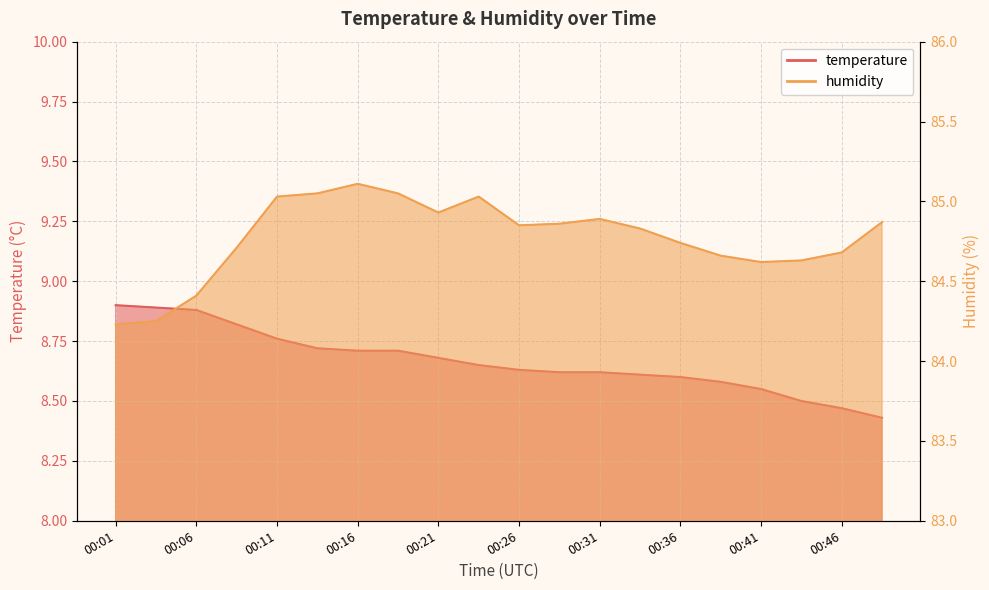

Reading left to right, list all the values displayed in this chart.

temperature: 00:01=8.9	00:04=8.9	00:06=8.9	00:09=8.8	00:11=8.8	00:14=8.7	00:16=8.7	00:19=8.7	00:21=8.7	00:24=8.7	00:26=8.6	00:29=8.6	00:31=8.6	00:34=8.6	00:36=8.6	00:39=8.6	00:41=8.6	00:44=8.5	00:46=8.5	00:49=8.4
humidity: 00:01=84.2	00:04=84.2	00:06=84.4	00:09=84.7	00:11=85.0	00:14=85.0	00:16=85.1	00:19=85.0	00:21=84.9	00:24=85.0	00:26=84.8	00:29=84.9	00:31=84.9	00:34=84.8	00:36=84.7	00:39=84.7	00:41=84.6	00:44=84.6	00:46=84.7	00:49=84.9